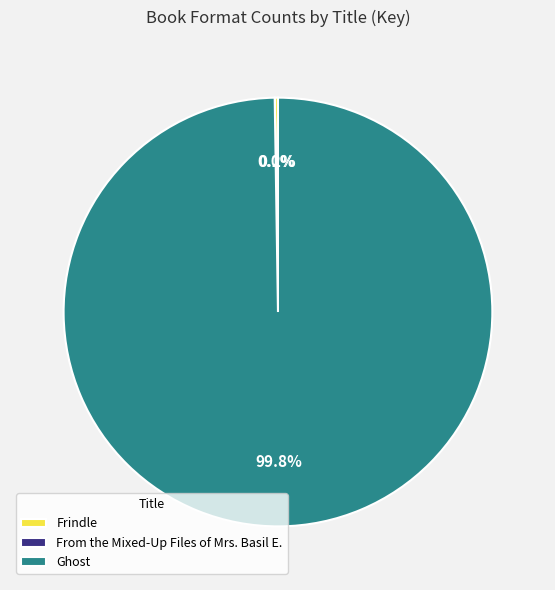

To the nearest percent, what is the average slice percentage?

33%